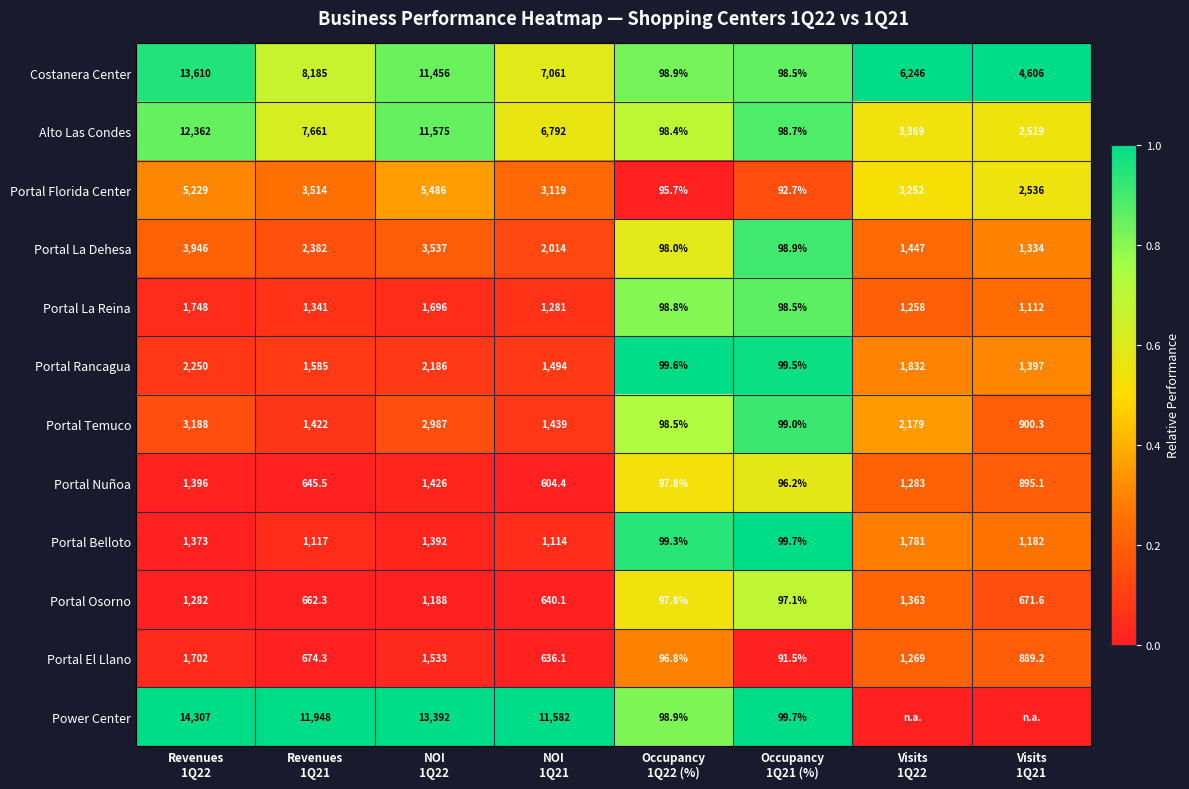

What is the difference between the maximum and minimum values in the Costanera Center series?

13511.5